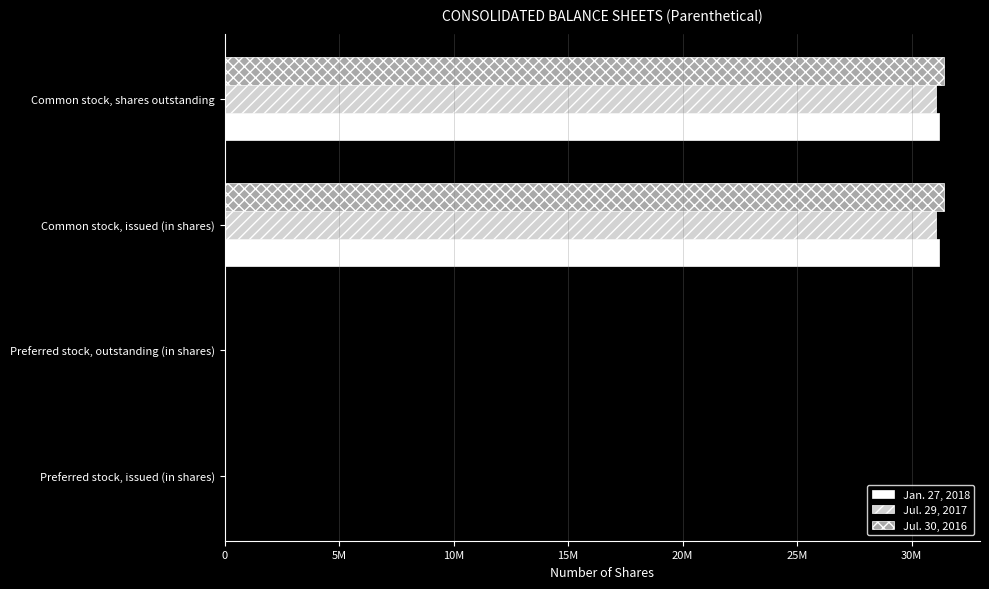

What are all the series names shown in the legend?

Jan. 27, 2018, Jul. 29, 2017, Jul. 30, 2016